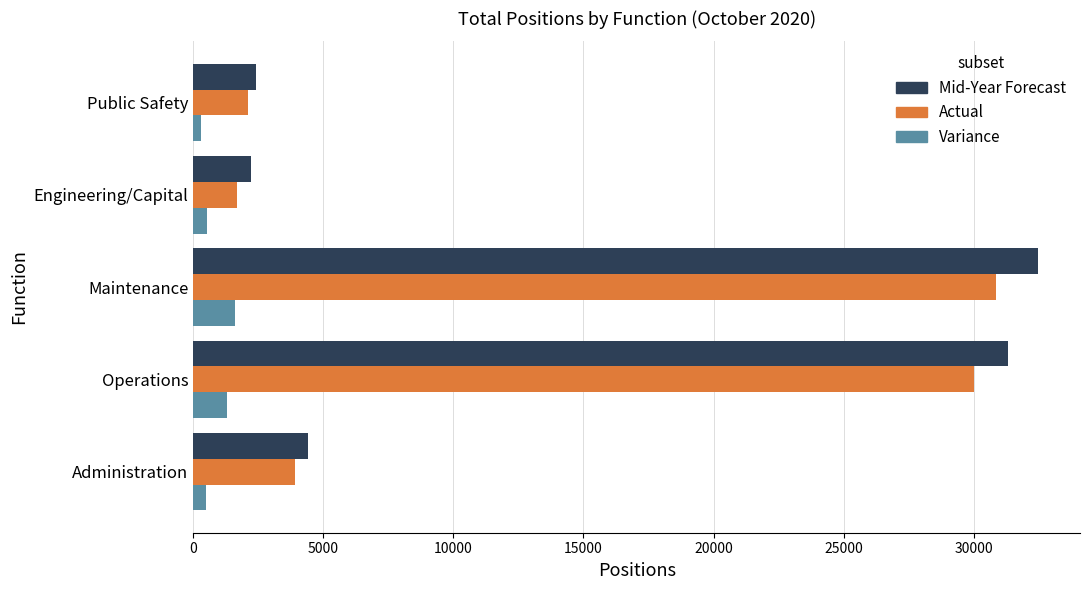

Which series changed the most between Maintenance and Public Safety?

Mid-Year Forecast